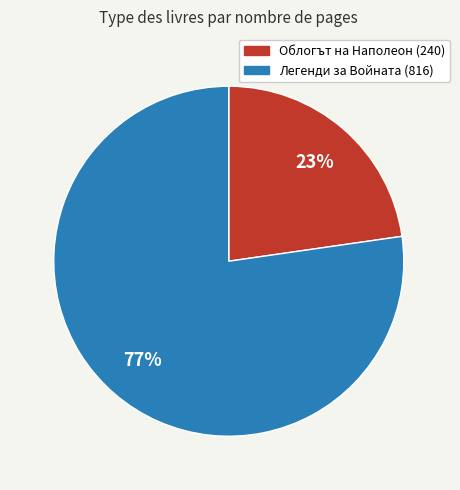

Is there any slice that represents more than half of the pie?

Yes